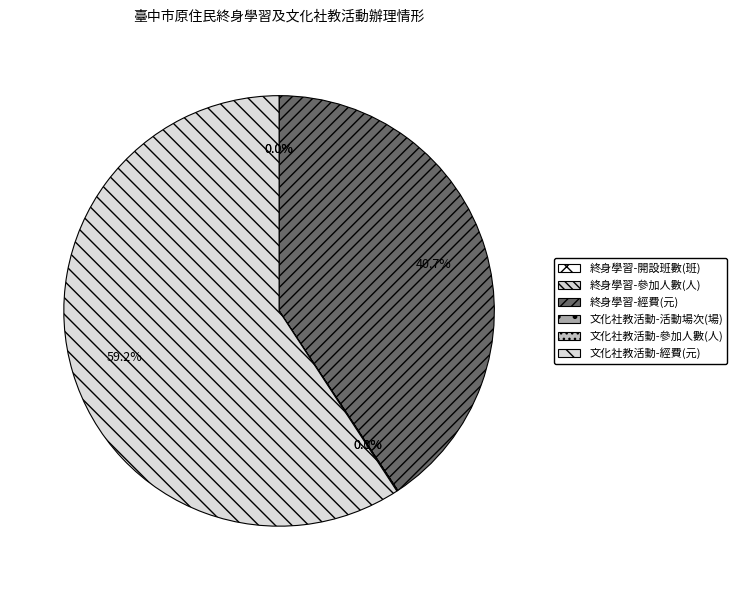

To the nearest percent, what is the difference between the 文化社教活動-活動場次 and 終身學習-經費 slice percentages?

41%